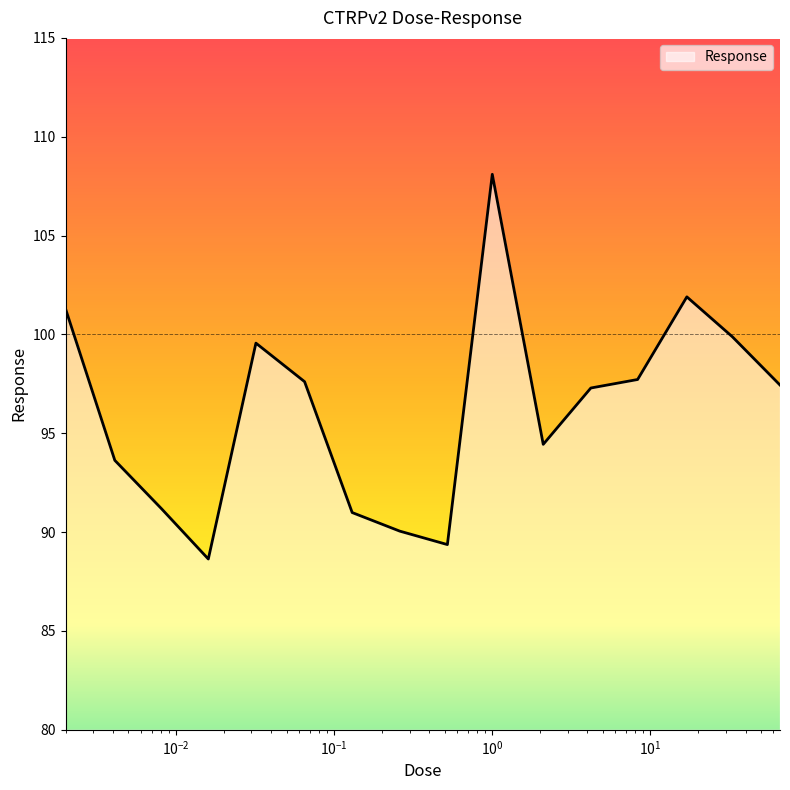

How many lines are shown in the chart?

1